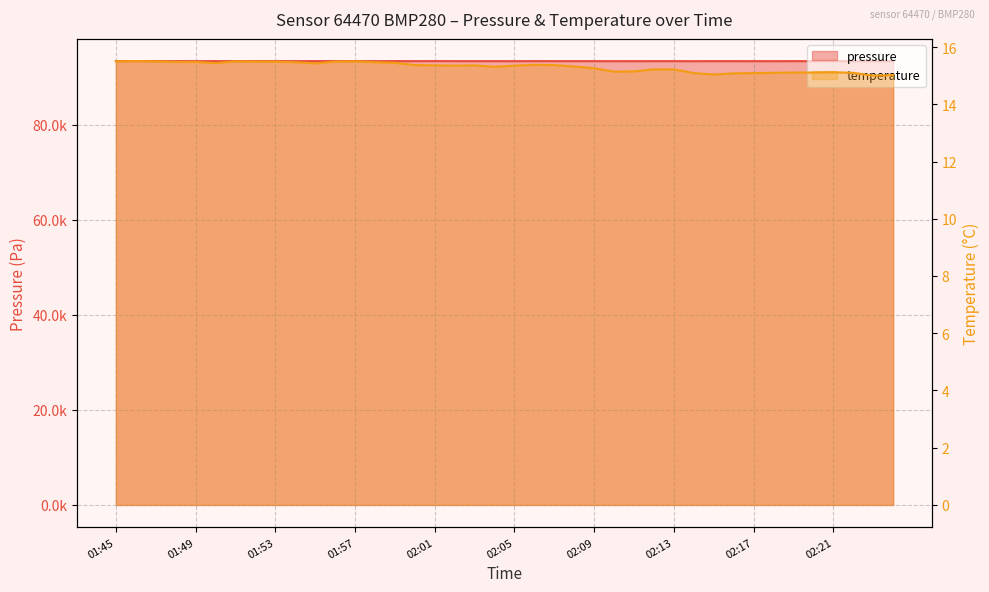

Reading right to left, what are all the values shown in this chart?

pressure: 93437.6	93434.7	93438.9	93438.4	93442.4	93453.2	93440.9	93445.0	93446.2	93448.6	93439.5	93448.1	93447.4	93443.4	93441.3	93447.7	93450.9	93452.0	93450.7	93443.7	93446.8	93448.6	93451.8	93458.7	93450.0	93453.4	93447.4	93457.2	93453.0	93452.5	93447.4	93453.0	93450.2	93454.4	93448.5	93446.8	93449.6	93457.9	93456.6	93455.2
temperature: 15.0	15.0	15.1	15.1	15.1	15.1	15.1	15.1	15.1	15.0	15.1	15.2	15.2	15.2	15.1	15.3	15.3	15.4	15.4	15.3	15.3	15.4	15.3	15.4	15.4	15.4	15.5	15.5	15.5	15.4	15.5	15.5	15.5	15.5	15.4	15.5	15.5	15.5	15.5	15.5